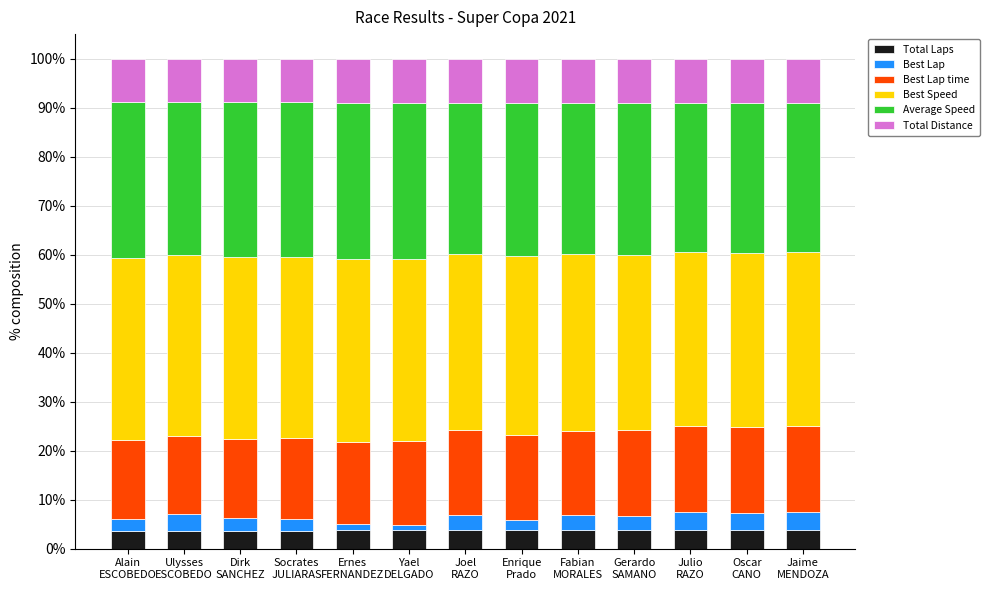

What is the highest value of the Total Laps series?

3.8